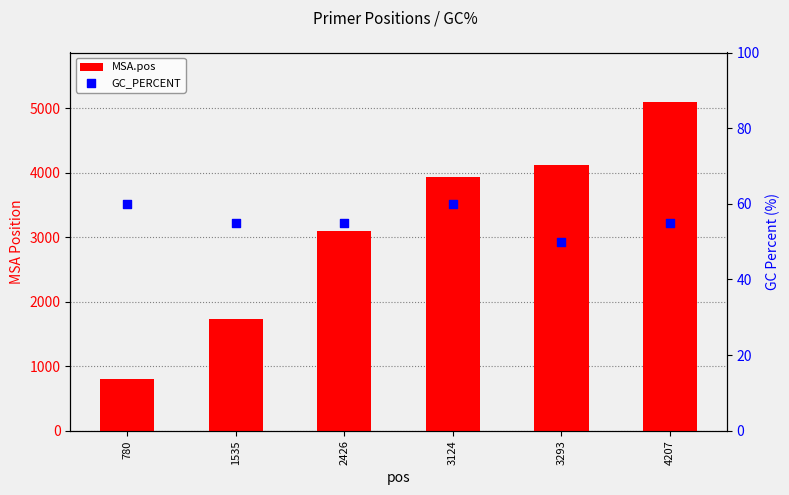

What is the total value across all series at 4207?

5157